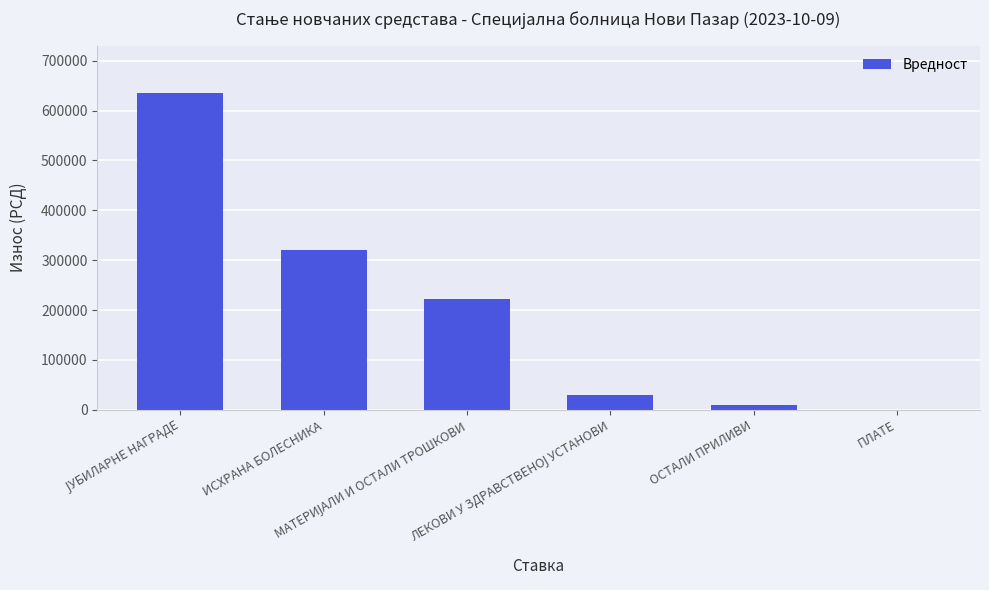

What is the sum of all values?

1216269.3